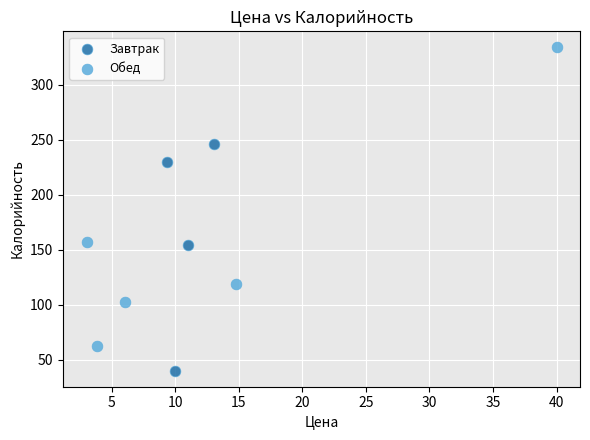

Which series contains the lowest Y value?

Завтрак